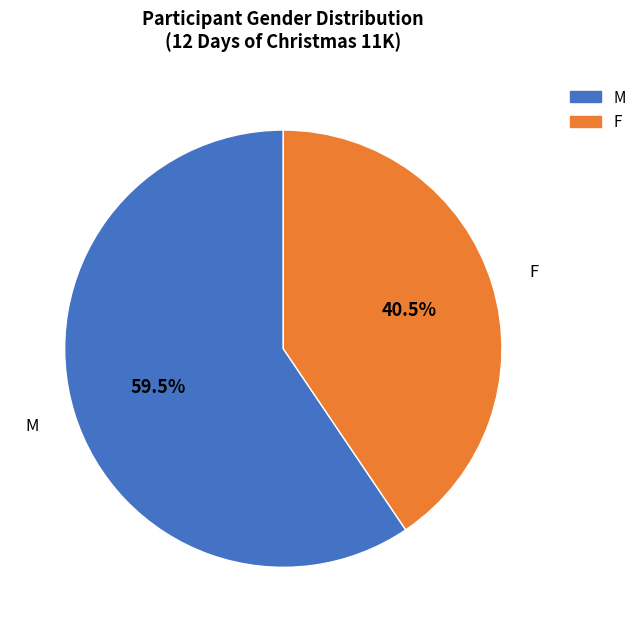

Rank the categories by value from highest to lowest.

M, F